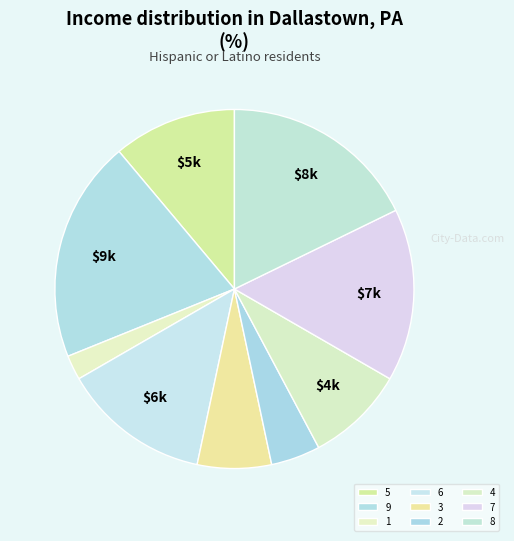

How many segments does this pie chart have?

9